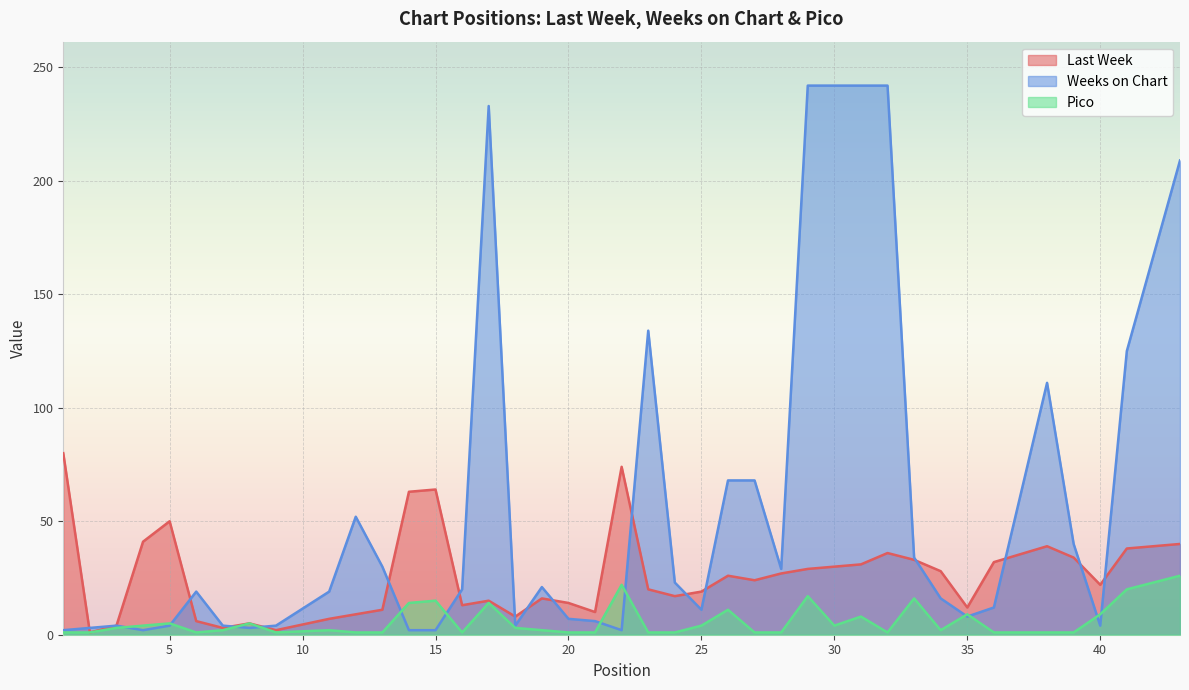

List the series in order of their overall mean, highest first.

Weeks on Chart, Last Week, Pico